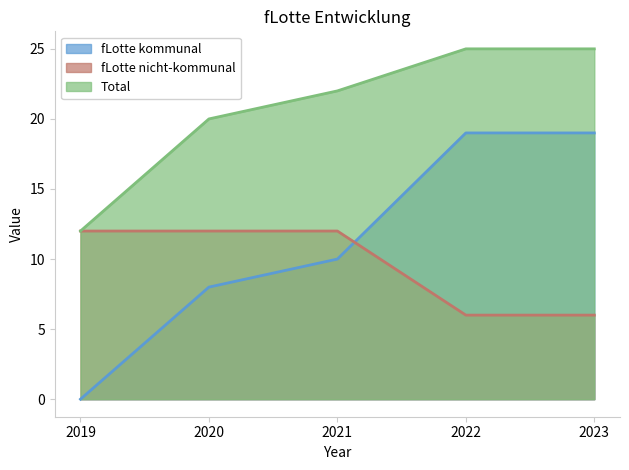

How many Total values are between 20 and 25?

4